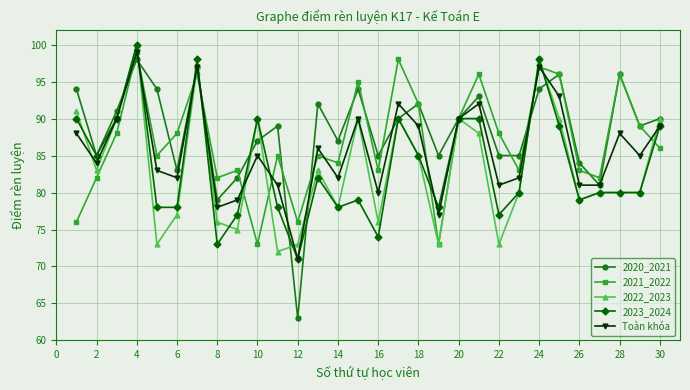

Which series has the largest range (max minus min)?

2020_2021